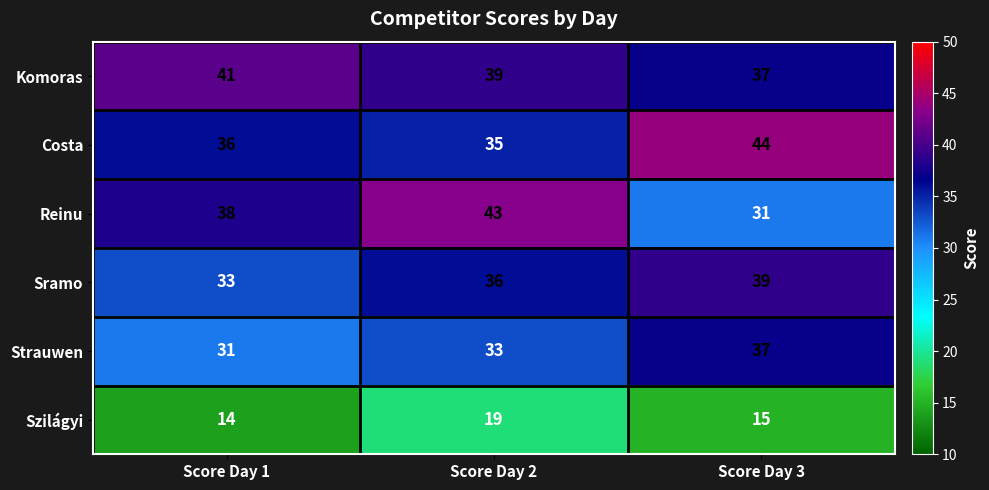

What is the difference between the maximum and second lowest values in the Strauwen series?

4